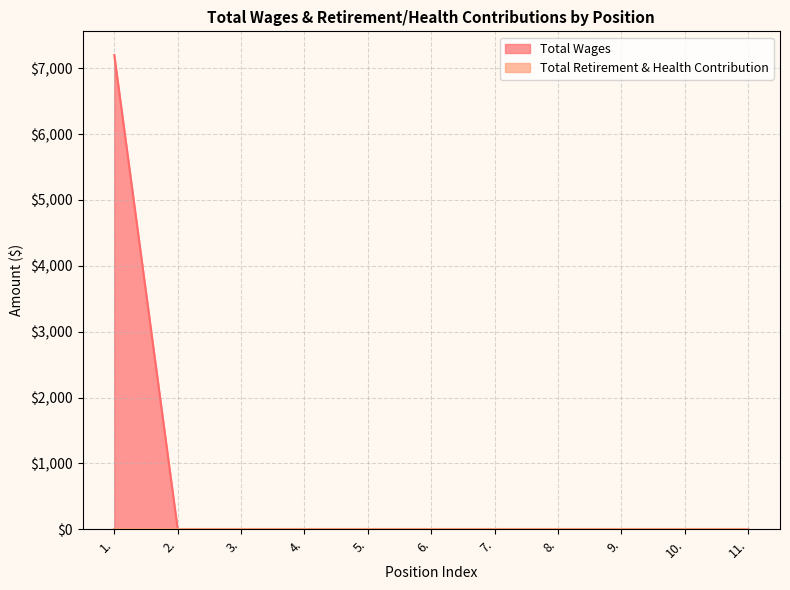

What is the difference between the maximum and second lowest values?

7200